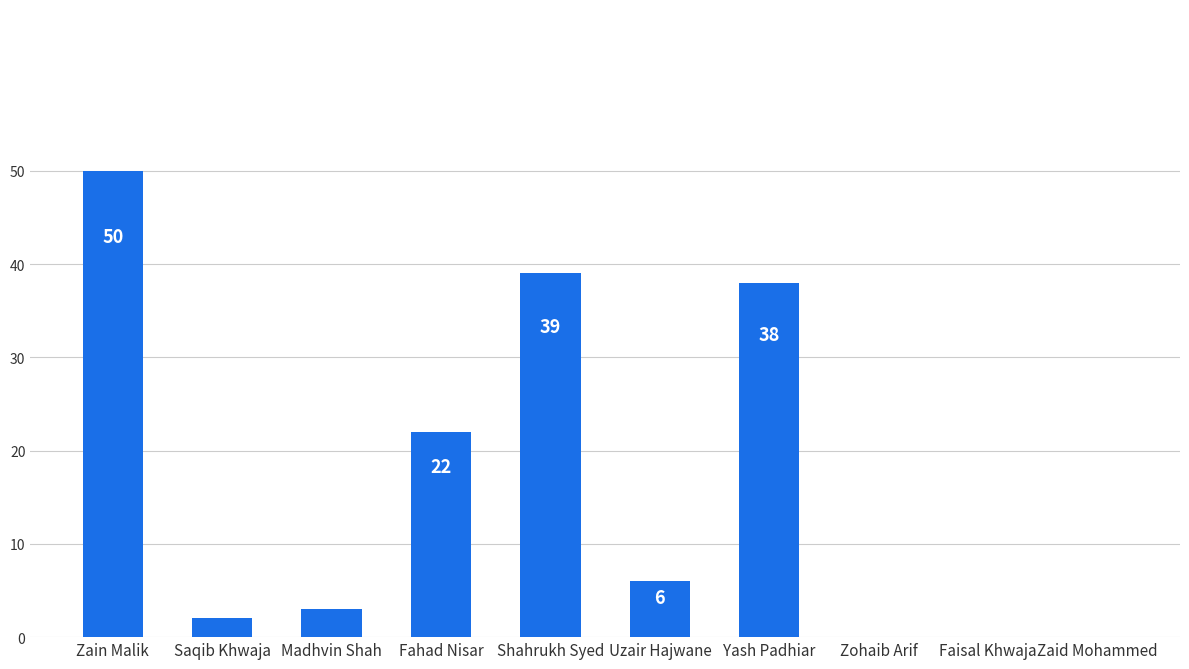

Which label corresponds to the largest value in the chart?

Zain Malik